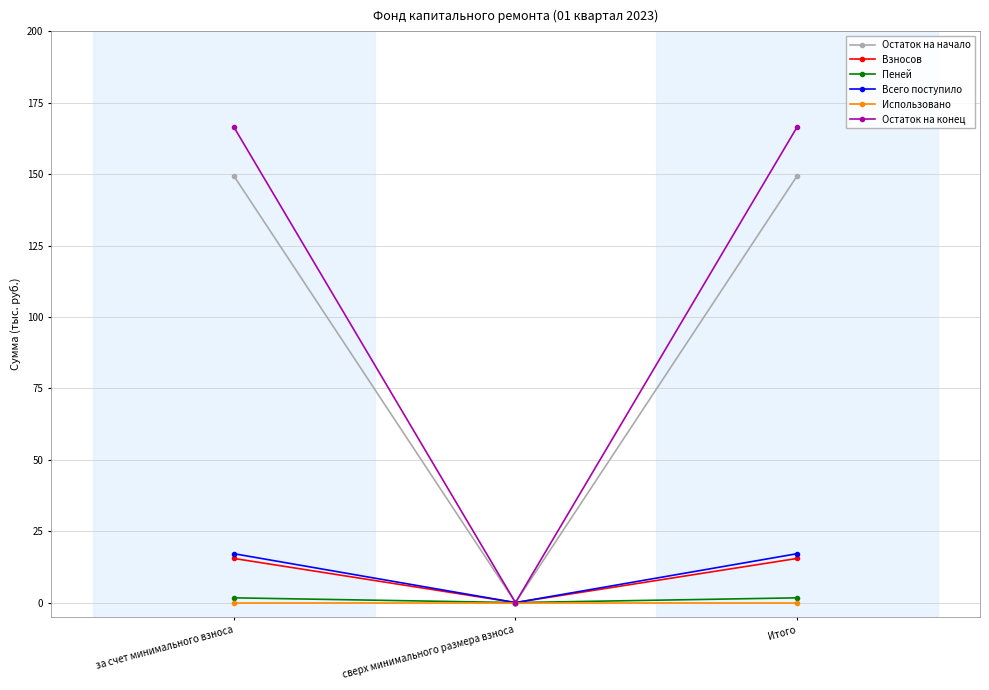

How many distinct data groups are displayed?

6